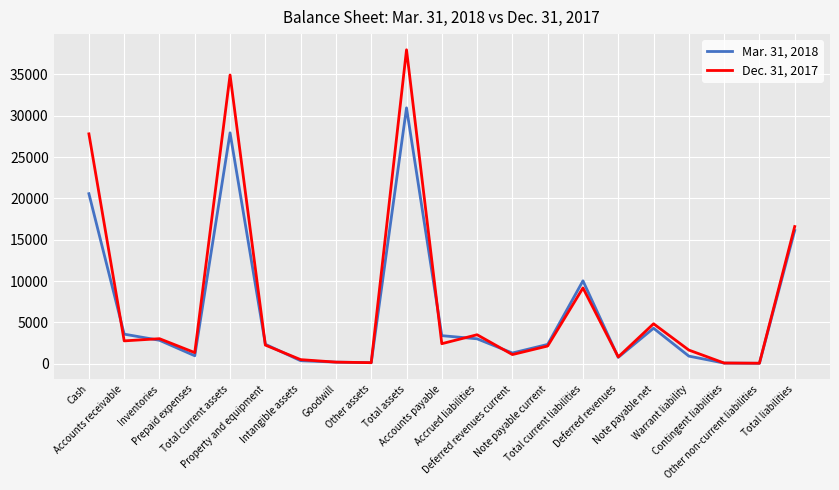

True or false: Mar. 31, 2018 has more than 0 interior local peaks.

True